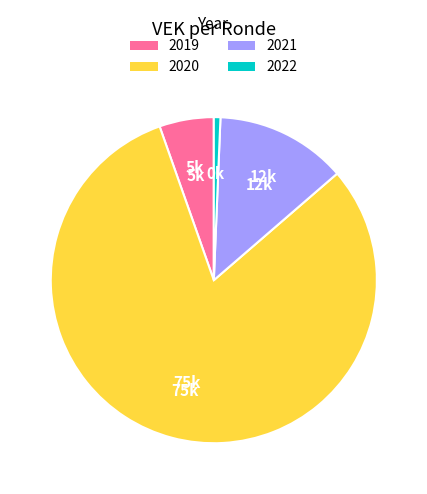

Which category has the smallest portion of the pie?

2022